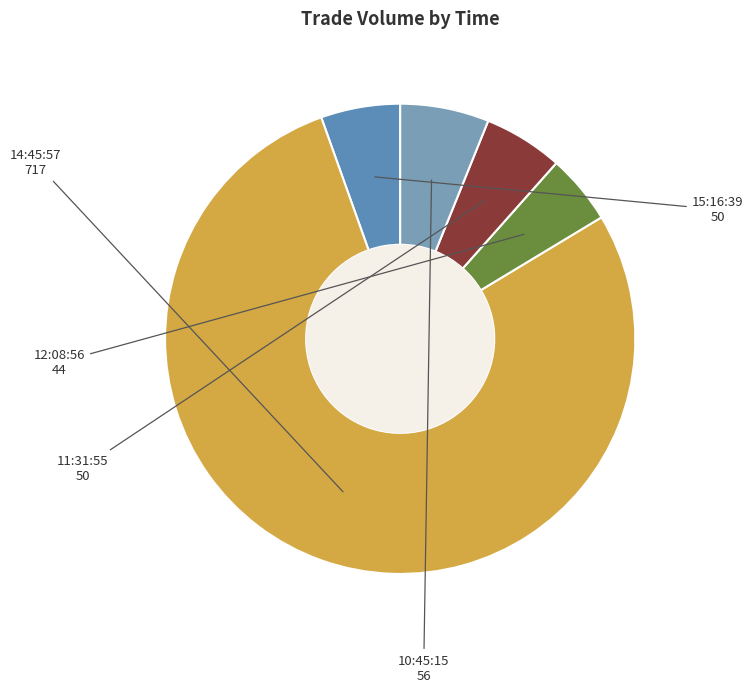

Is the sum of 10:45:15 and 12:08:56 greater than half?

No